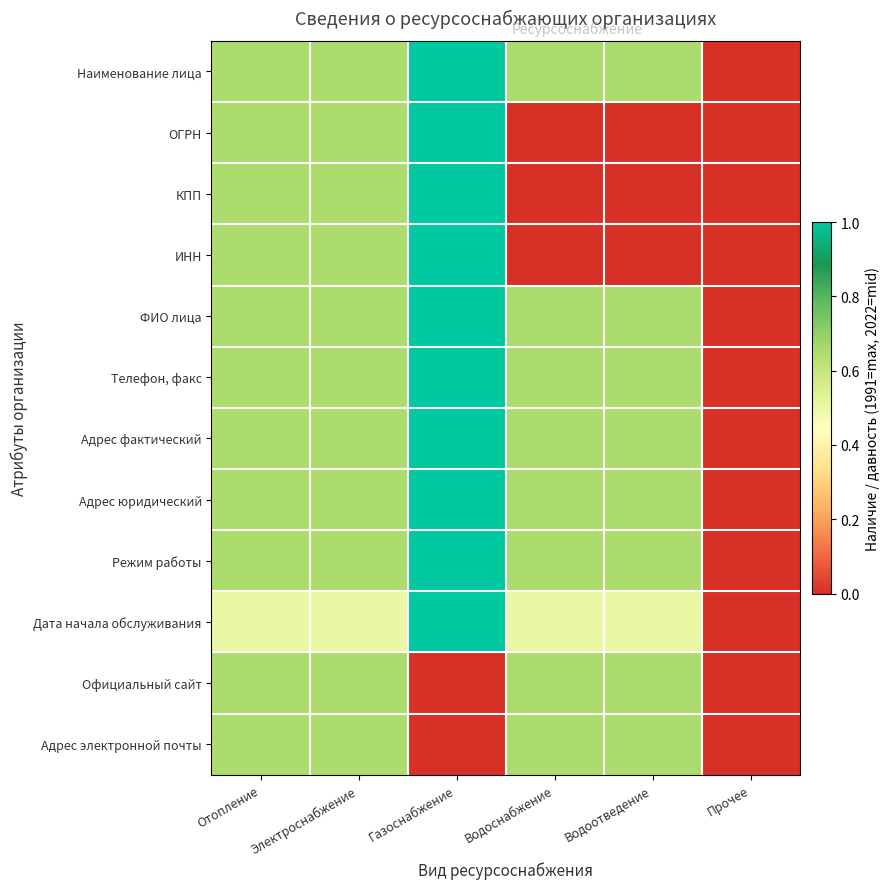

Reading left to right, transcribe all the data shown in this chart.

Наименование лица: Отопление=0.6	Электроснабжение=0.6	Газоснабжение=1.0	Водоснабжение=0.6	Водоотведение=0.6	Прочее=0.0
ОГРН: Отопление=0.6	Электроснабжение=0.6	Газоснабжение=1.0	Водоснабжение=0.0	Водоотведение=0.0	Прочее=0.0
КПП: Отопление=0.6	Электроснабжение=0.6	Газоснабжение=1.0	Водоснабжение=0.0	Водоотведение=0.0	Прочее=0.0
ИНН: Отопление=0.6	Электроснабжение=0.6	Газоснабжение=1.0	Водоснабжение=0.0	Водоотведение=0.0	Прочее=0.0
ФИО лица: Отопление=0.6	Электроснабжение=0.6	Газоснабжение=1.0	Водоснабжение=0.6	Водоотведение=0.6	Прочее=0.0
Телефон, факс: Отопление=0.6	Электроснабжение=0.6	Газоснабжение=1.0	Водоснабжение=0.6	Водоотведение=0.6	Прочее=0.0
Адрес фактический: Отопление=0.6	Электроснабжение=0.6	Газоснабжение=1.0	Водоснабжение=0.6	Водоотведение=0.6	Прочее=0.0
Адрес юридический: Отопление=0.6	Электроснабжение=0.6	Газоснабжение=1.0	Водоснабжение=0.6	Водоотведение=0.6	Прочее=0.0
Режим работы: Отопление=0.6	Электроснабжение=0.6	Газоснабжение=1.0	Водоснабжение=0.6	Водоотведение=0.6	Прочее=0.0
Дата начала обслуживания: Отопление=0.5	Электроснабжение=0.5	Газоснабжение=1.0	Водоснабжение=0.5	Водоотведение=0.5	Прочее=0.0
Официальный сайт: Отопление=0.6	Электроснабжение=0.6	Газоснабжение=0.0	Водоснабжение=0.6	Водоотведение=0.6	Прочее=0.0
Адрес электронной почты: Отопление=0.6	Электроснабжение=0.6	Газоснабжение=0.0	Водоснабжение=0.6	Водоотведение=0.6	Прочее=0.0